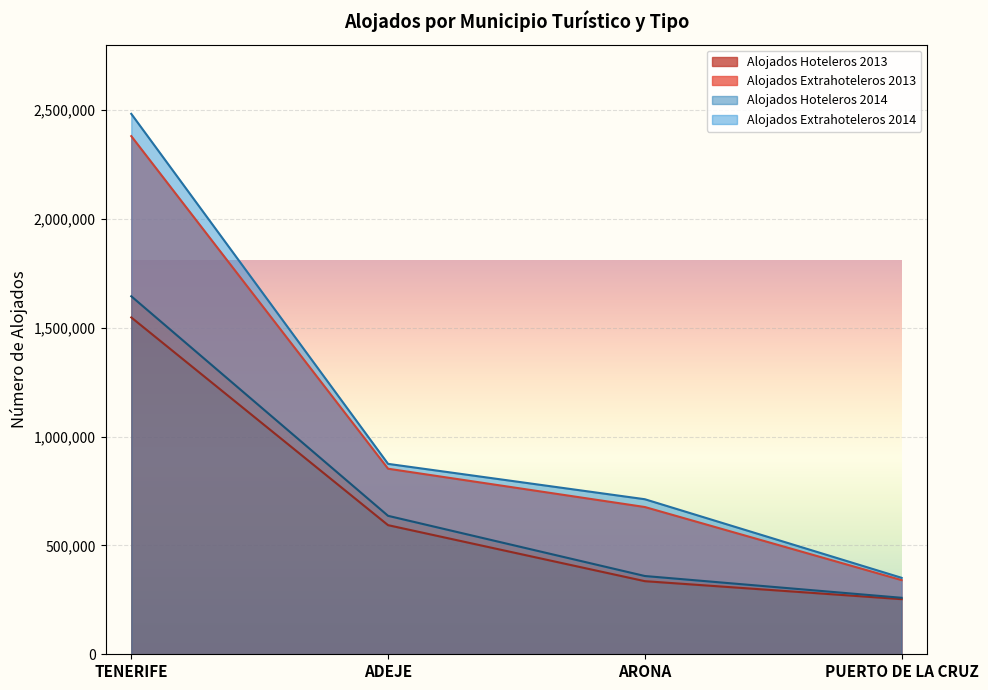

What is the difference between the maximum and minimum values in the Alojados Extrahoteleros 2013 series?

2130910